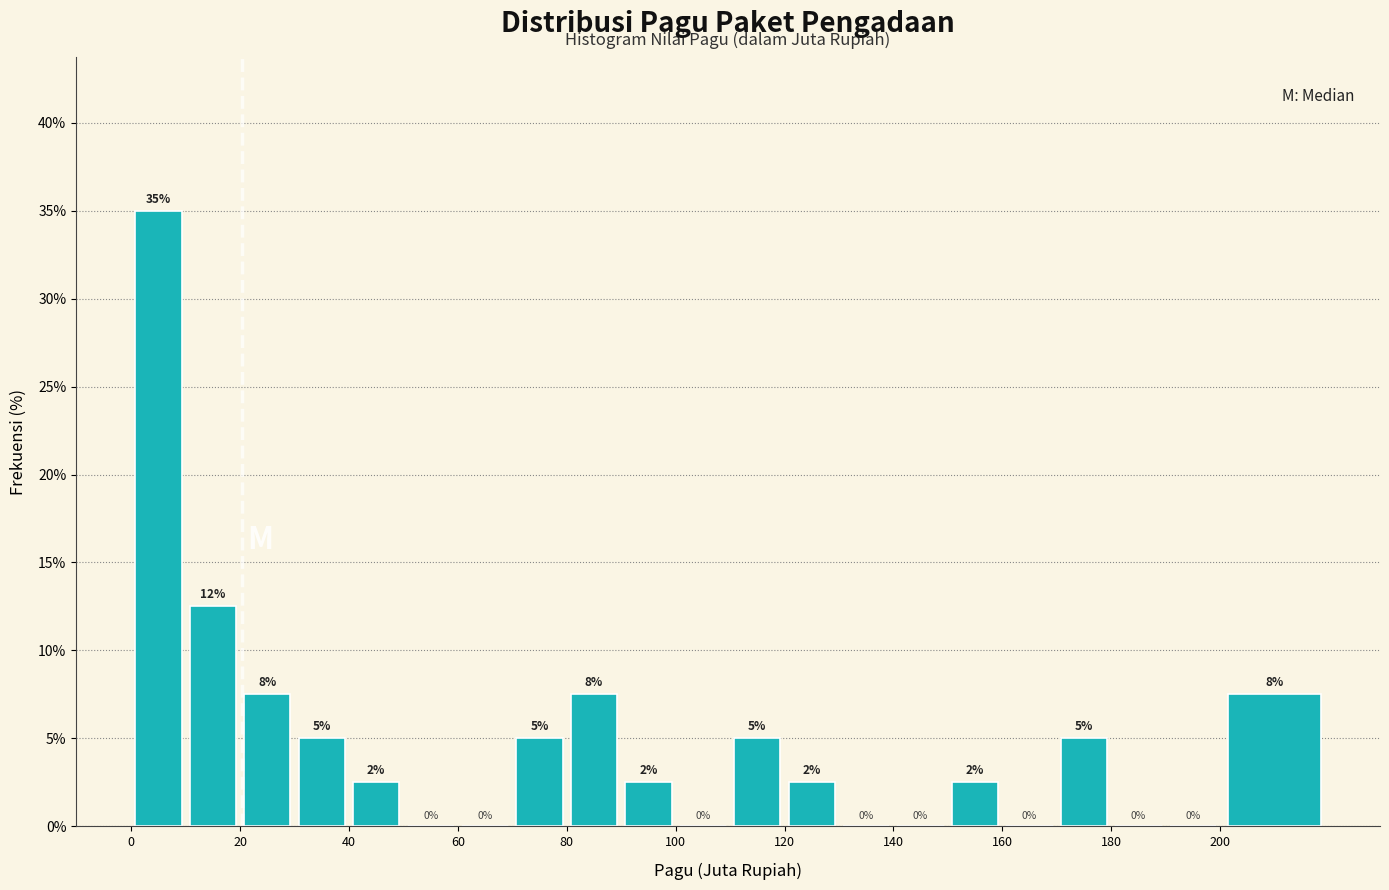

Which range on the x-axis has the tallest bar?

0 to 10